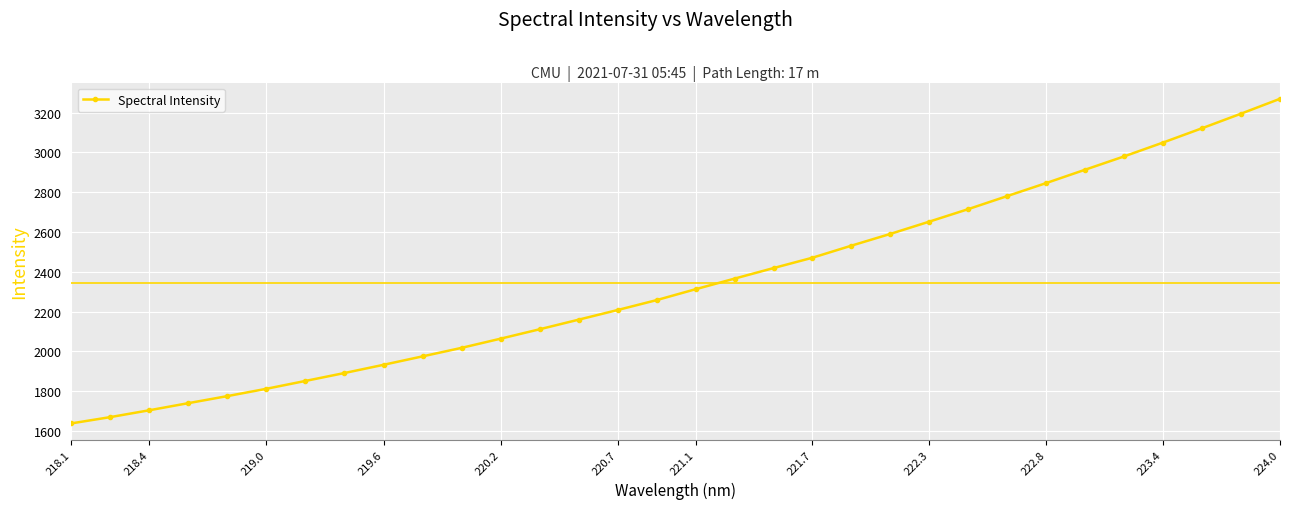

What is the greatest value displayed?

3269.9